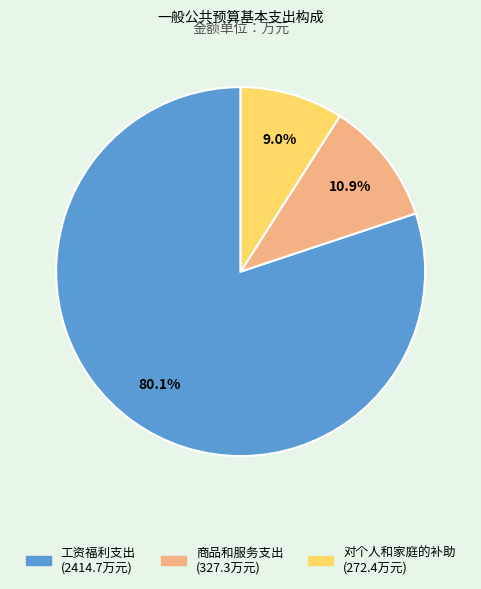

Is it true that 对个人和家庭的补助 is 9% of the pie?

True